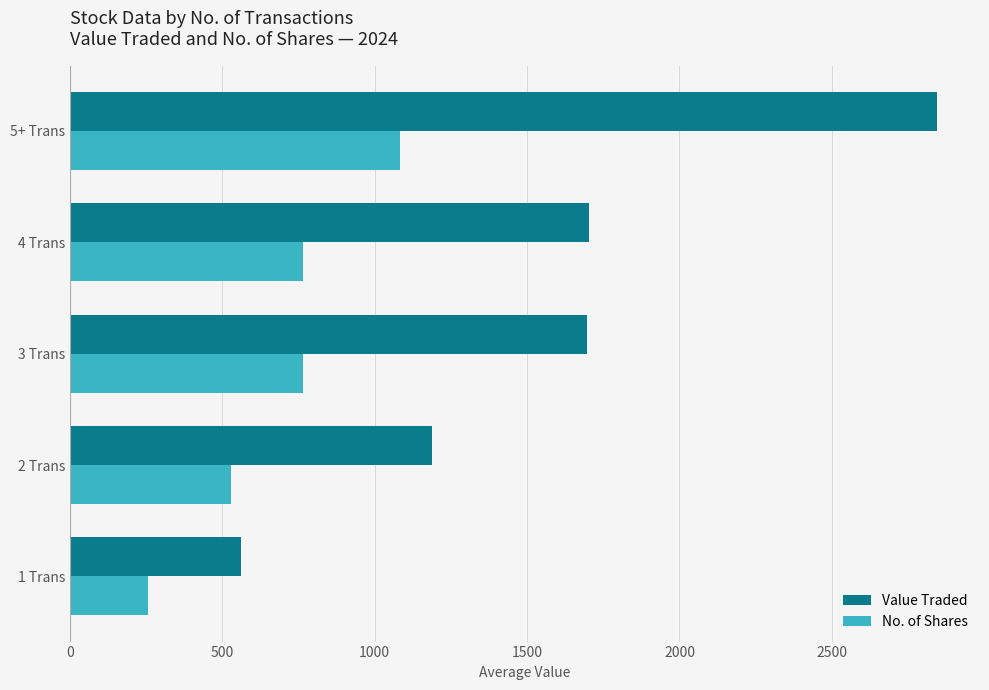

Rank the series by their maximum value, from lowest to highest.

No. of Shares, Value Traded